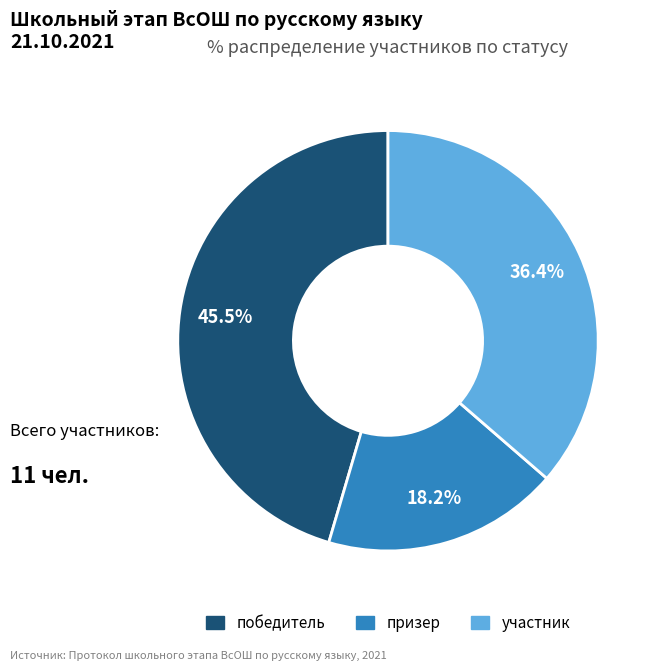

The участник slice represents 51% of the pie. True or false?

False